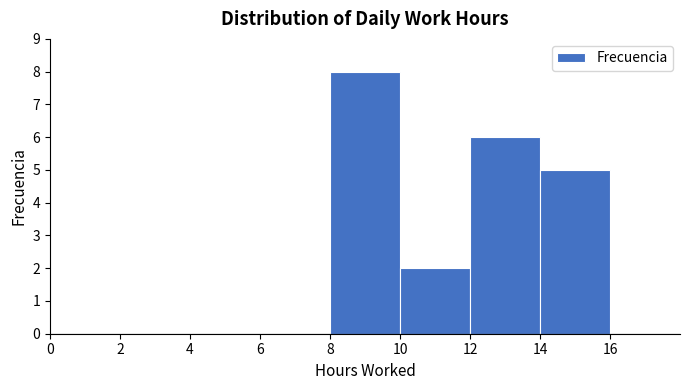

Reading left to right, list every bar in this chart as the range it spans on the x-axis followed by its height. The values are not printed on the chart, so give them approximately, as read against the axis.

0 to 2: 0
2 to 4: 0
4 to 6: 0
6 to 8: 0
8 to 10: 8
10 to 12: 2
12 to 14: 6
14 to 16: 5